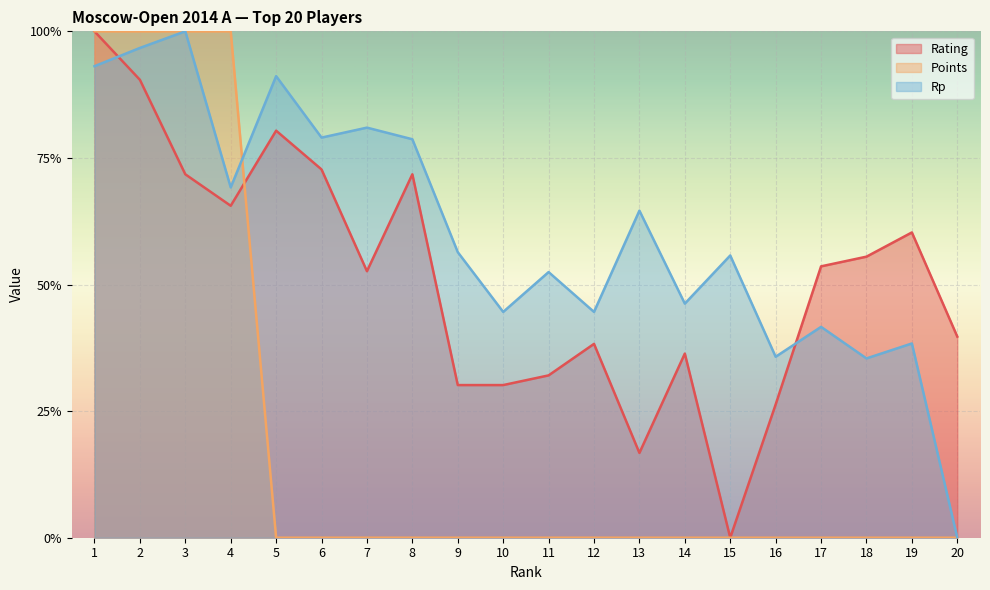

How many intersections are there between Points and Rp?

3